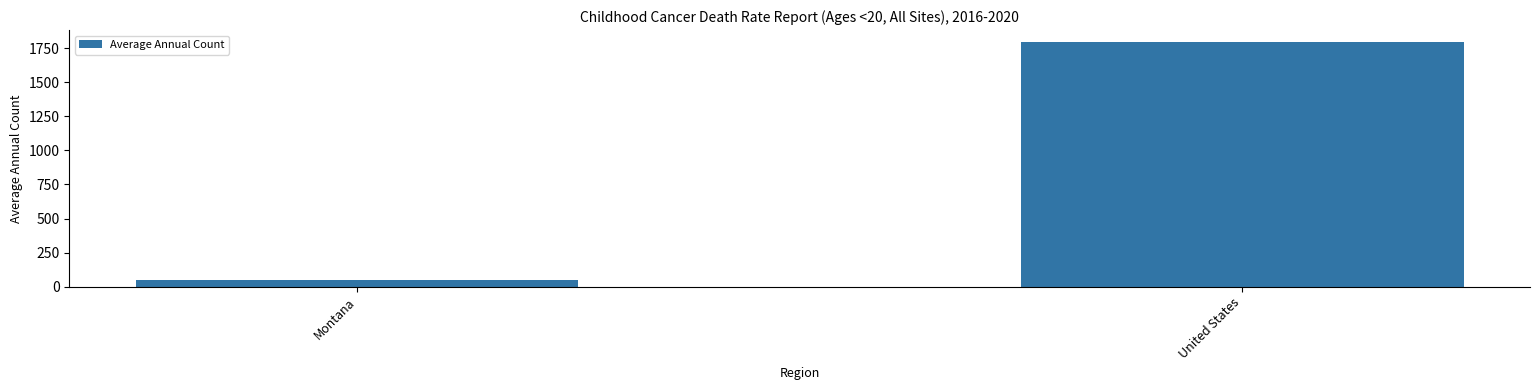

Reading left to right, what are all the values shown in this chart?

Montana=48	United States=1793